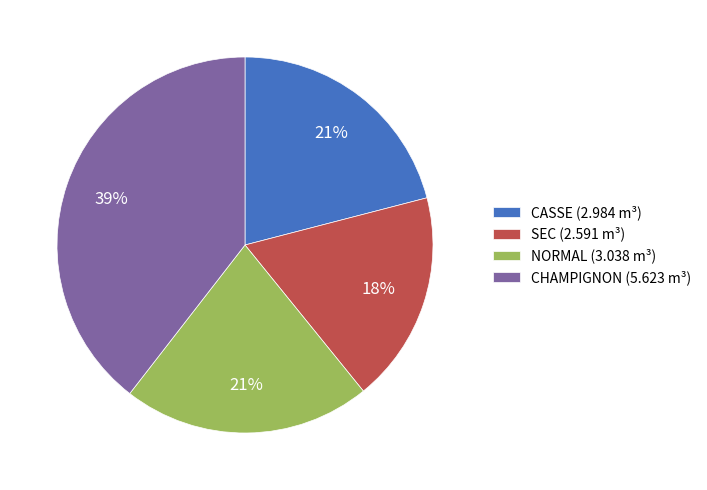

Does CHAMPIGNON account for over 50% of the chart?

No